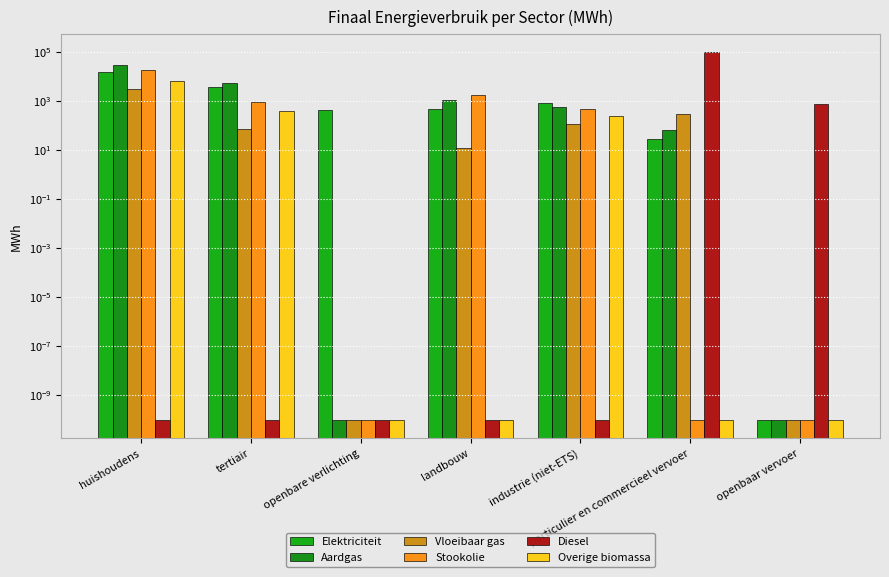

At which label does Elektriciteit reach its peak?

huishoudens